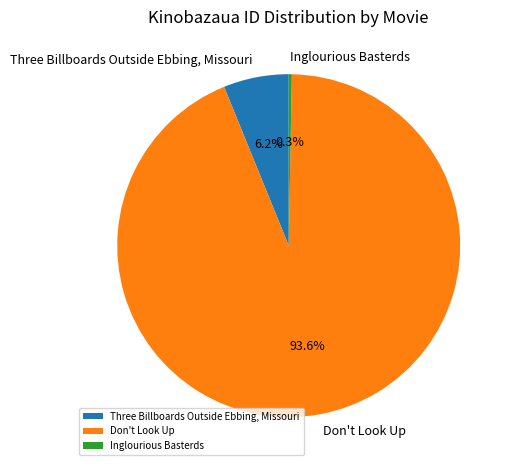

Which category has the biggest portion of the pie?

Don't Look Up